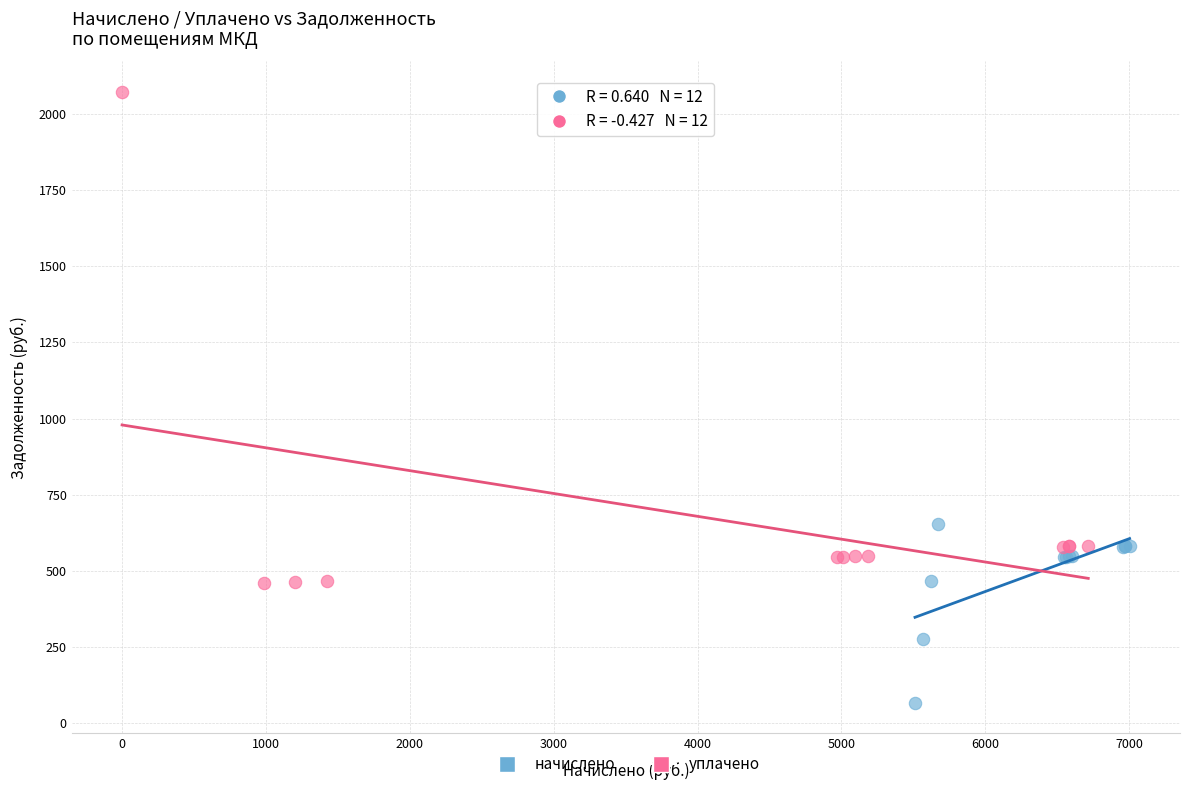

Which series reaches the maximum Y coordinate?

уплачено